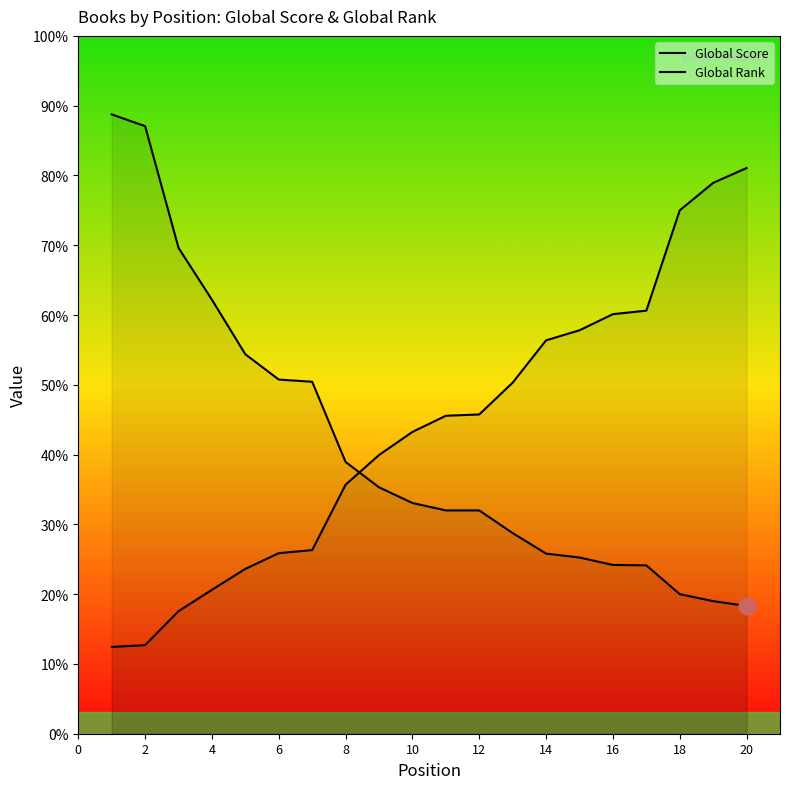

Which series has the largest range (max minus min)?

Global Score